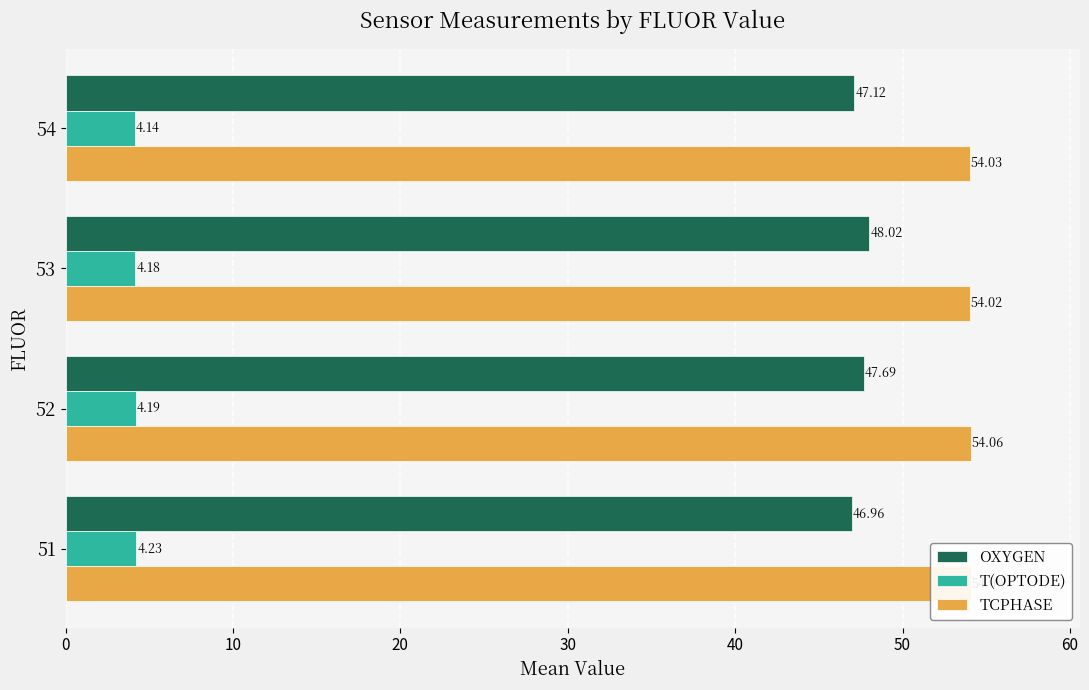

How many T(OPTODE) values are between 4 and 5?

4